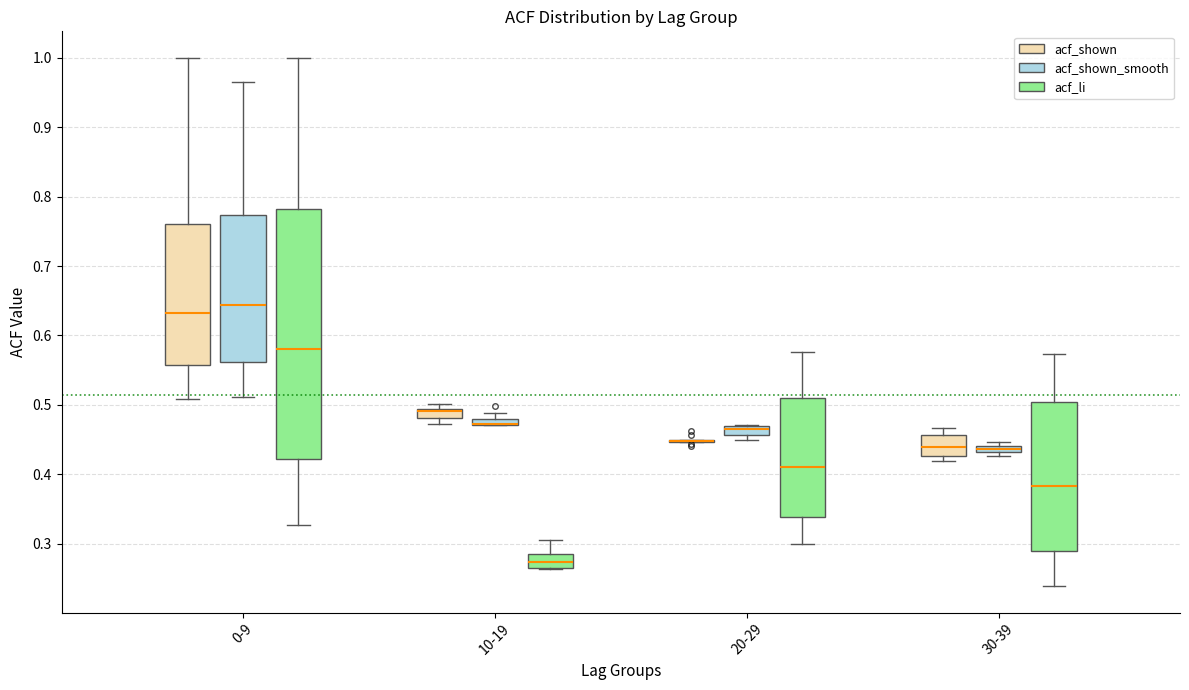

Where is the lower edge of the box for 20-29 (acf_shown_smooth) on the y-axis? The values are not printed on the chart, so give them approximately, as read against the axis.

0.46